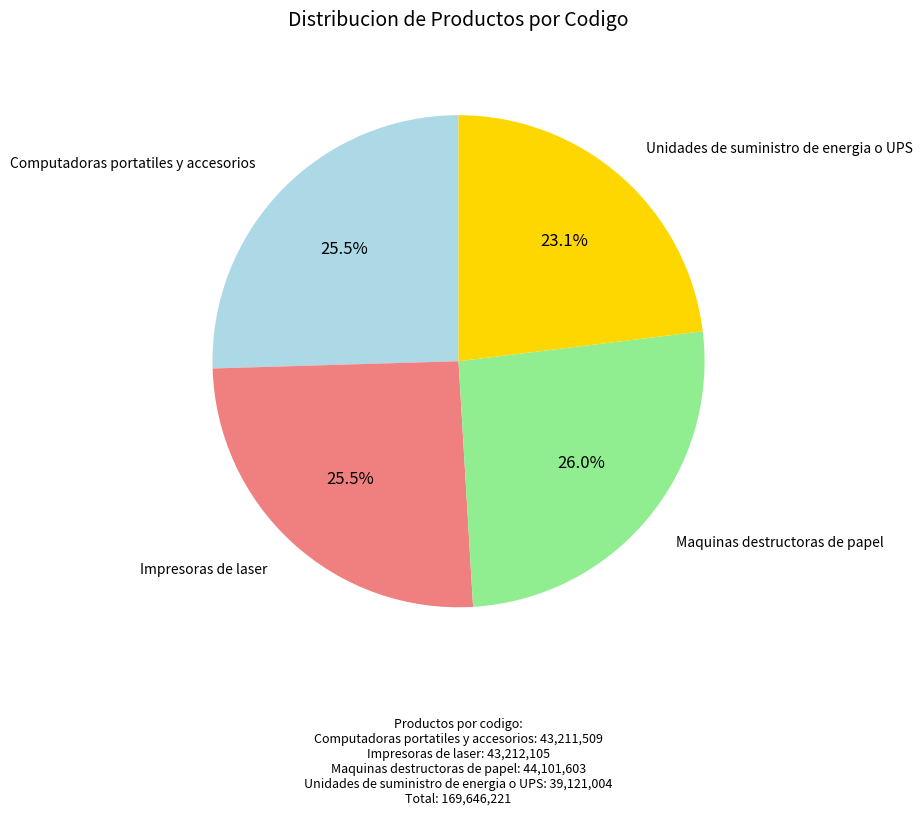

Is there a majority slice in this chart?

No